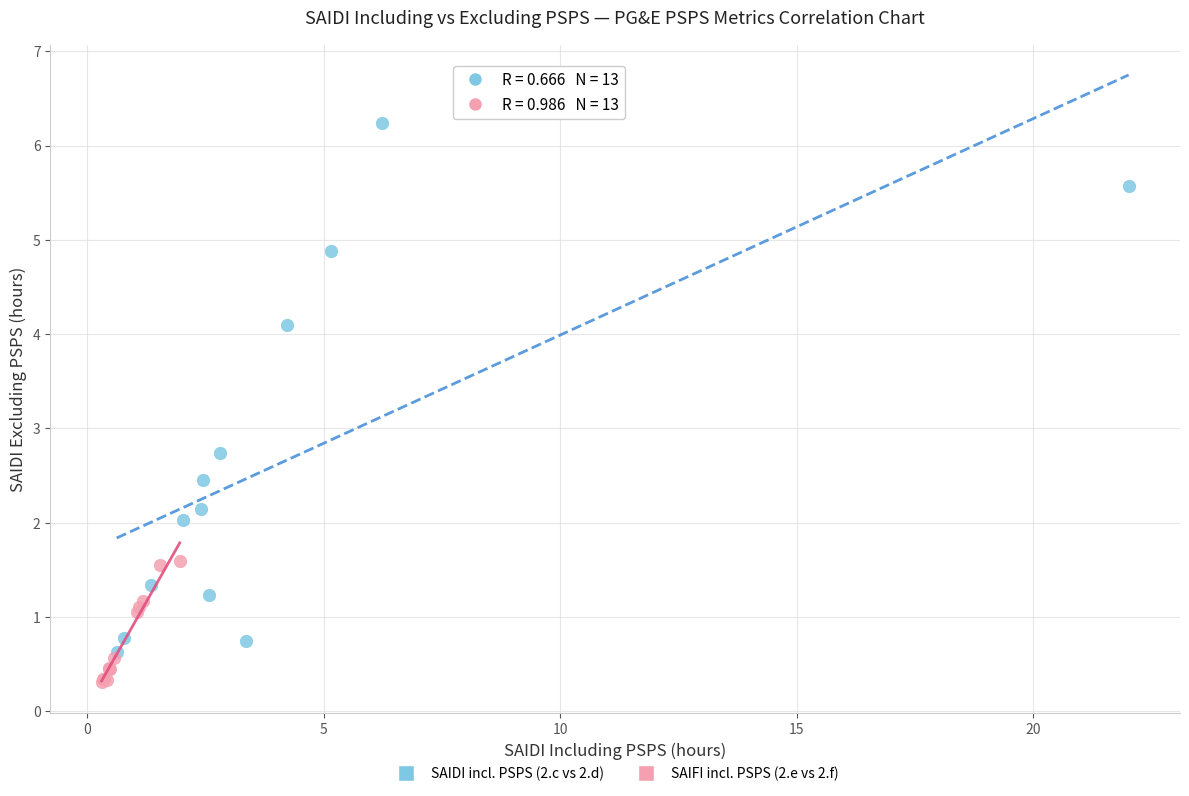

Which series has the widest spread of Y values?

SAIDI incl. PSPS (2.c vs 2.d)